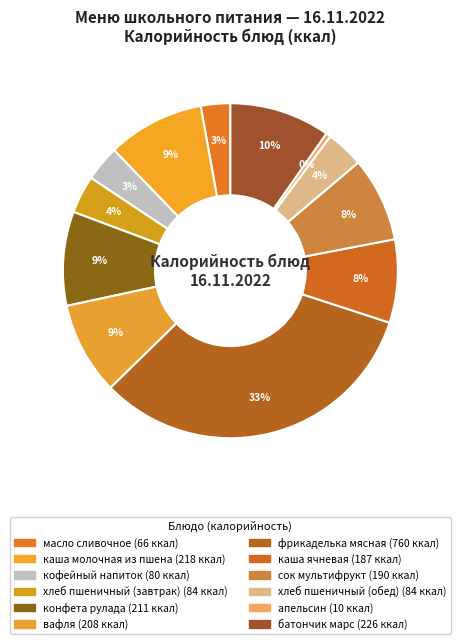

Is there a majority slice in this chart?

No